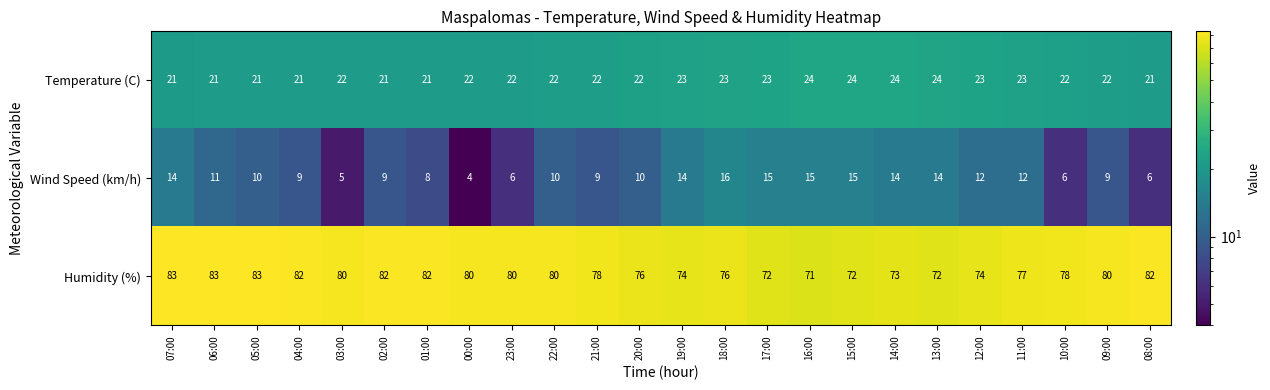

The Humidity (%) series shows 80 at 03:00. True or false?

True